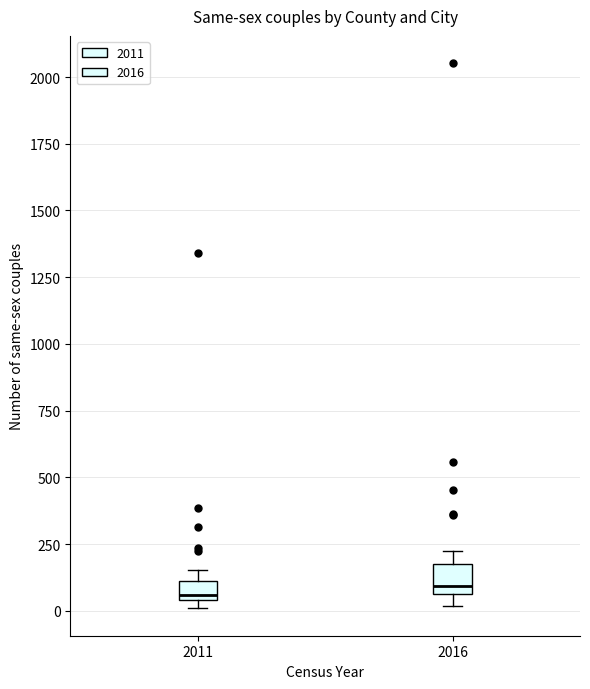

Where is the lower edge of the box at x = 2011 on the y-axis? The values are not printed on the chart, so give them approximately, as read against the axis.

50